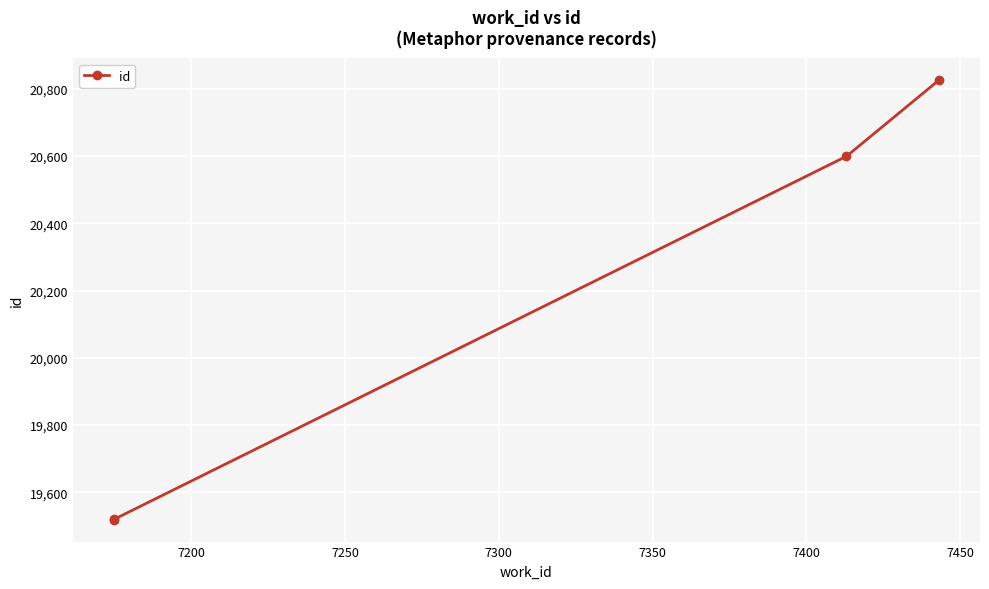

The value at 7200 is 28299. True or false?

False